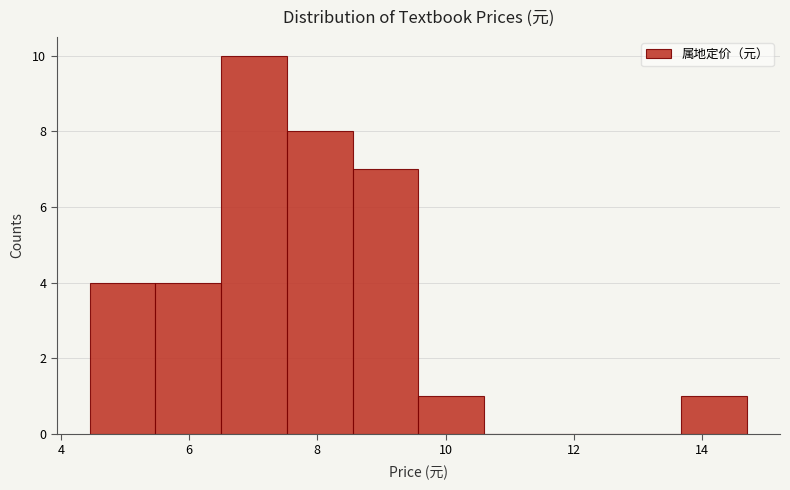

Which range on the x-axis has the tallest bar?

6.6 to 7.6